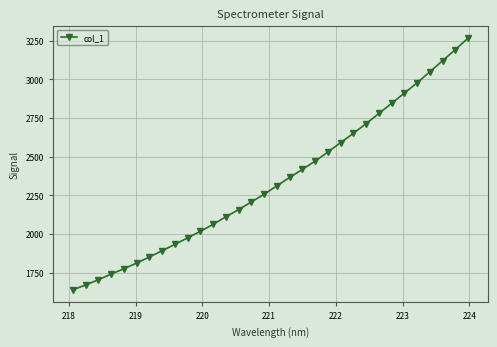

What is the average value?

2343.2